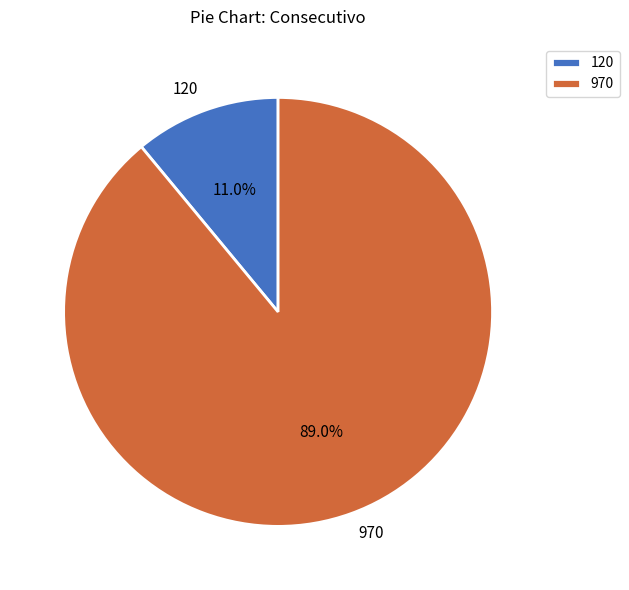

What percentage do 970 and 120 together represent?

100.0%